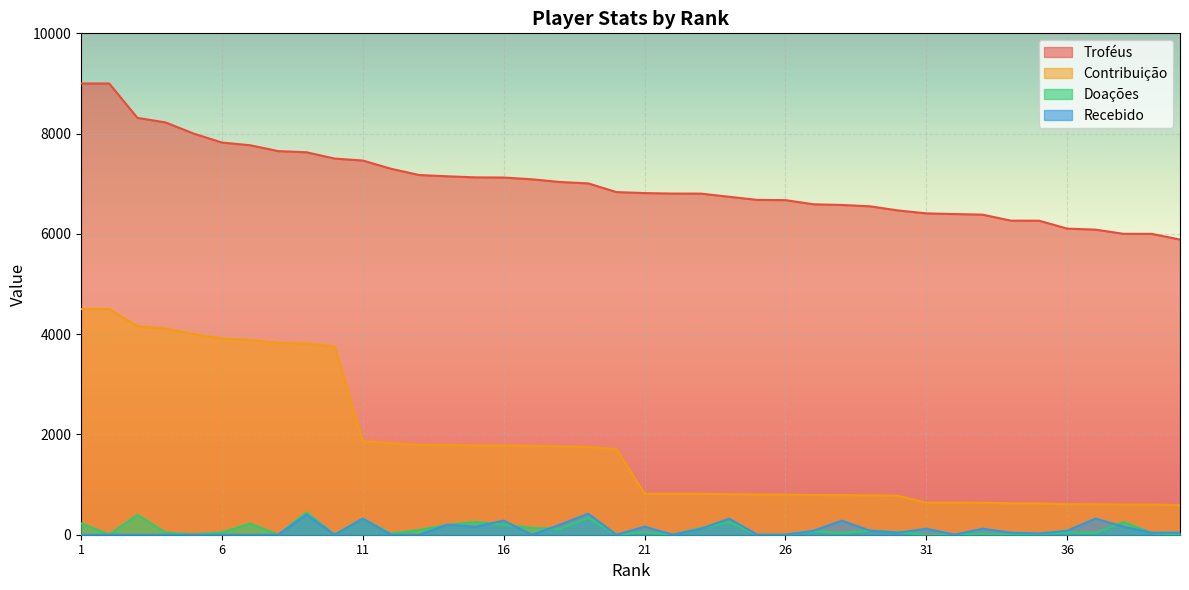

What is the value of the Troféus point at the 9th from the left?

7628